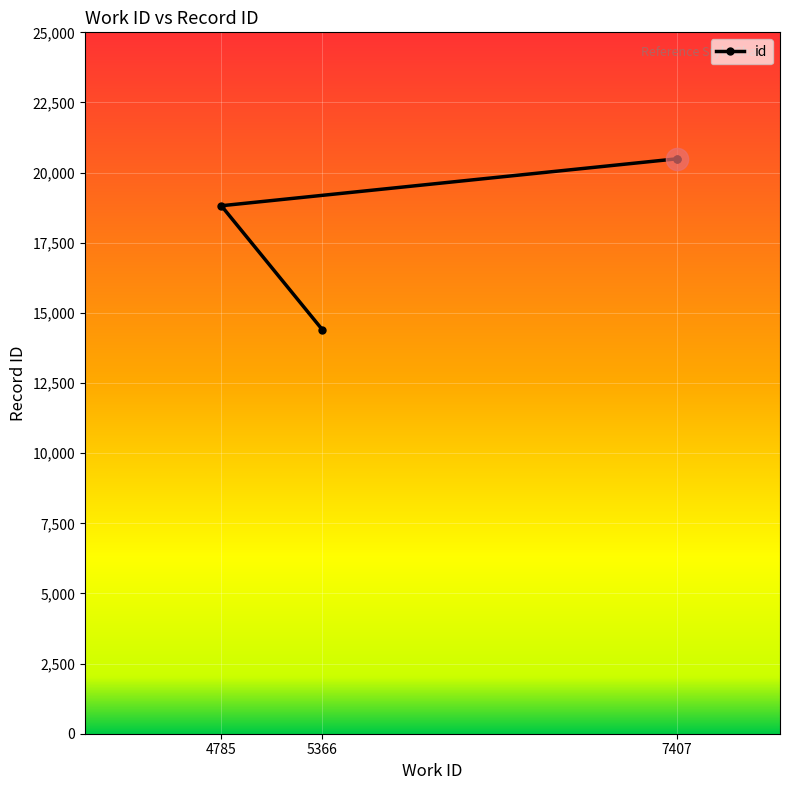

Which label corresponds to the smallest value in the chart?

5366